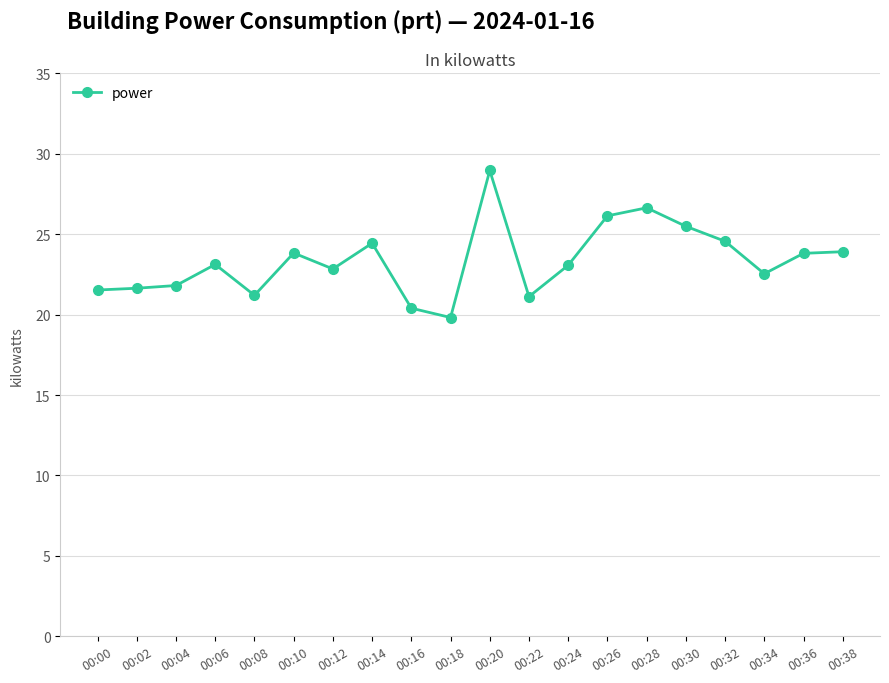

What is the maximum value shown in the chart?

29.0